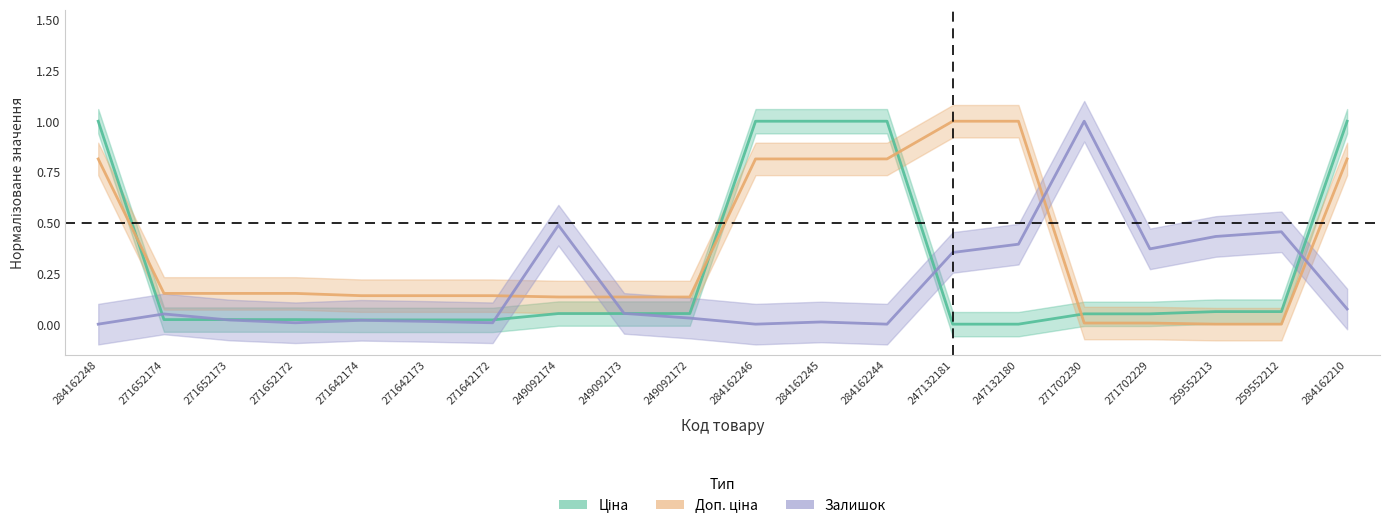

Which category has the lowest value in the Ціна series?

247132181